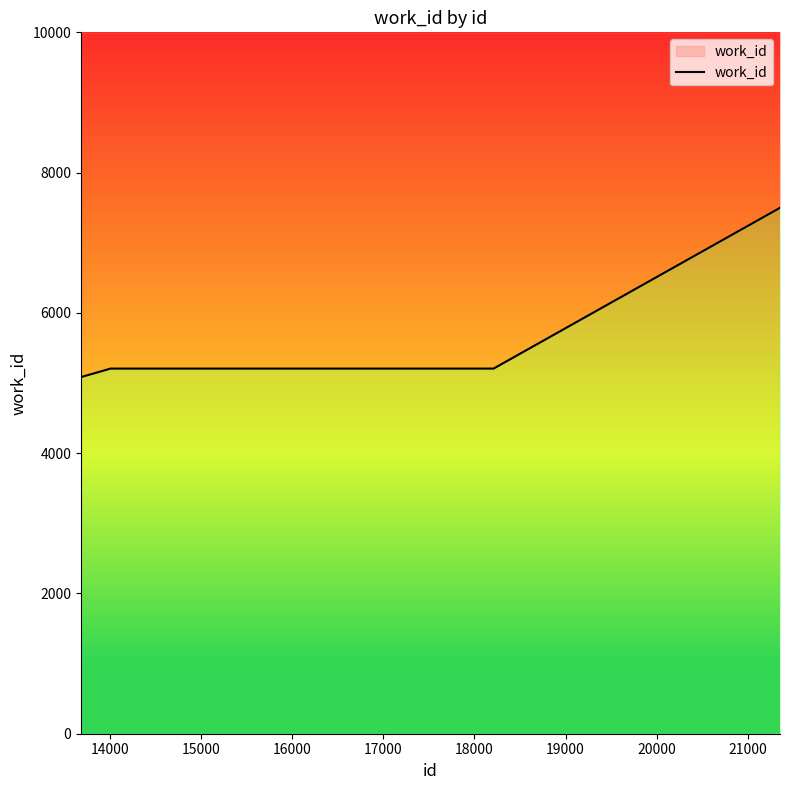

How many lines are shown in the chart?

1